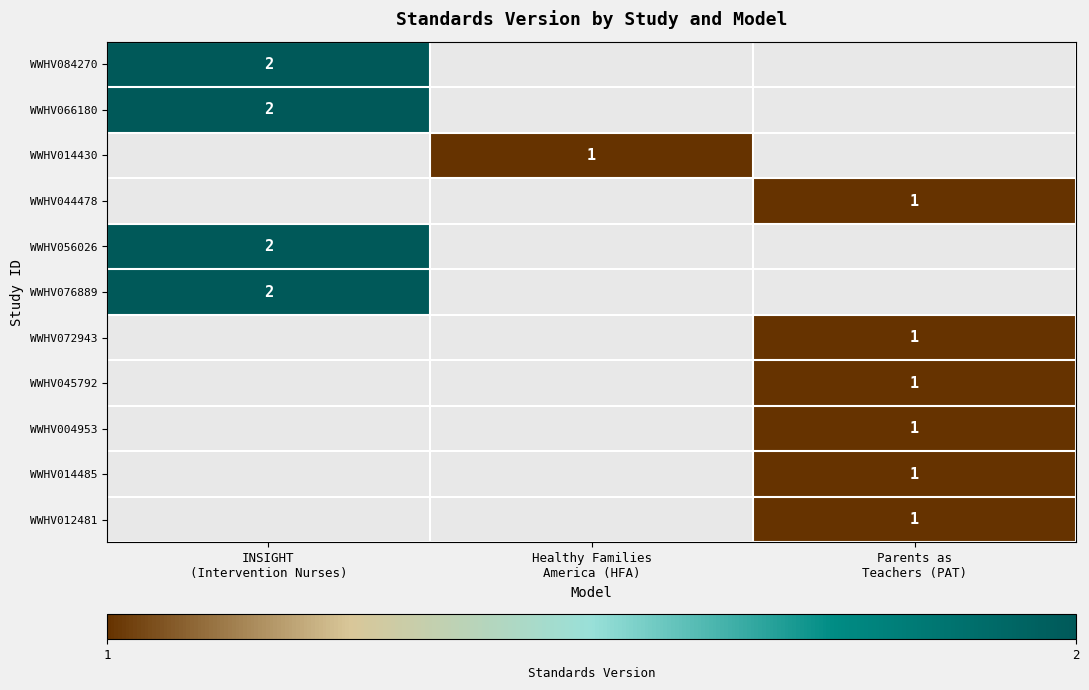

What is the minimum value shown in the chart?

1.0